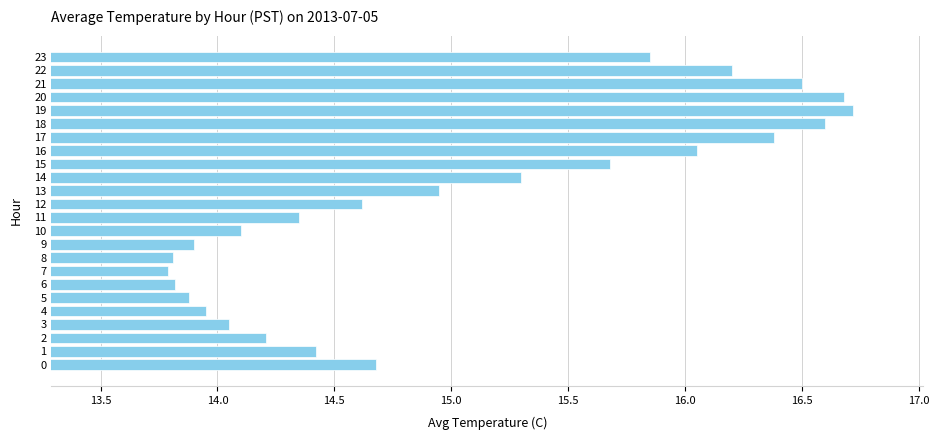

At which label is the value closest to 15?

13